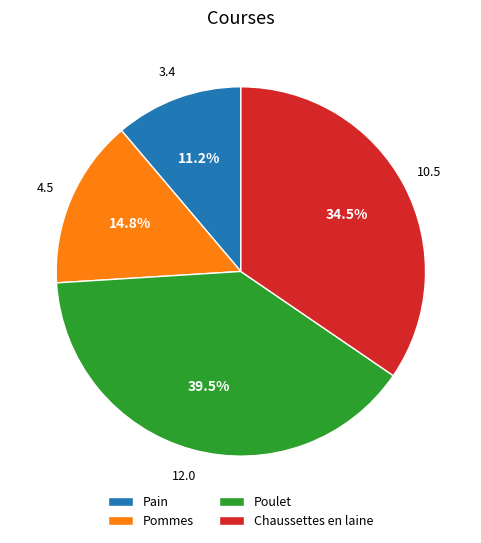

Does Pommes represent more than half of the total?

No